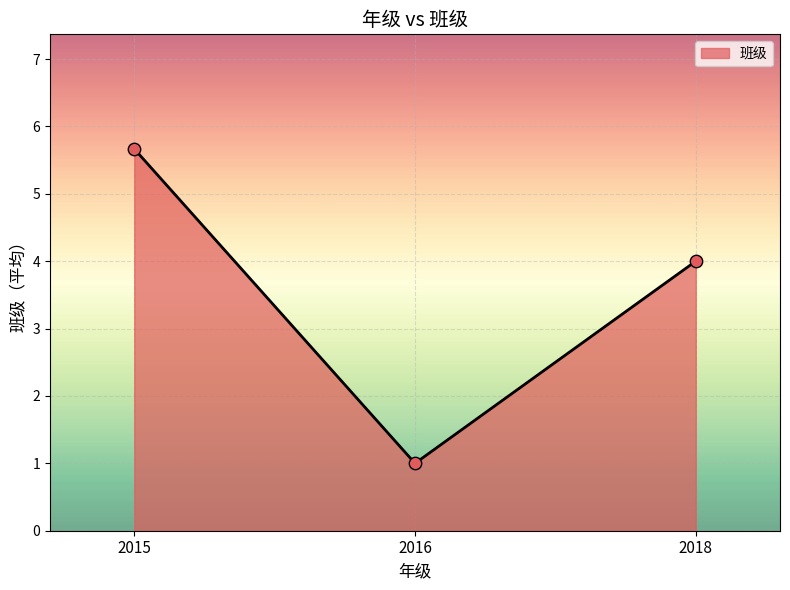

Which has a higher value, 2016 or 2018?

2018